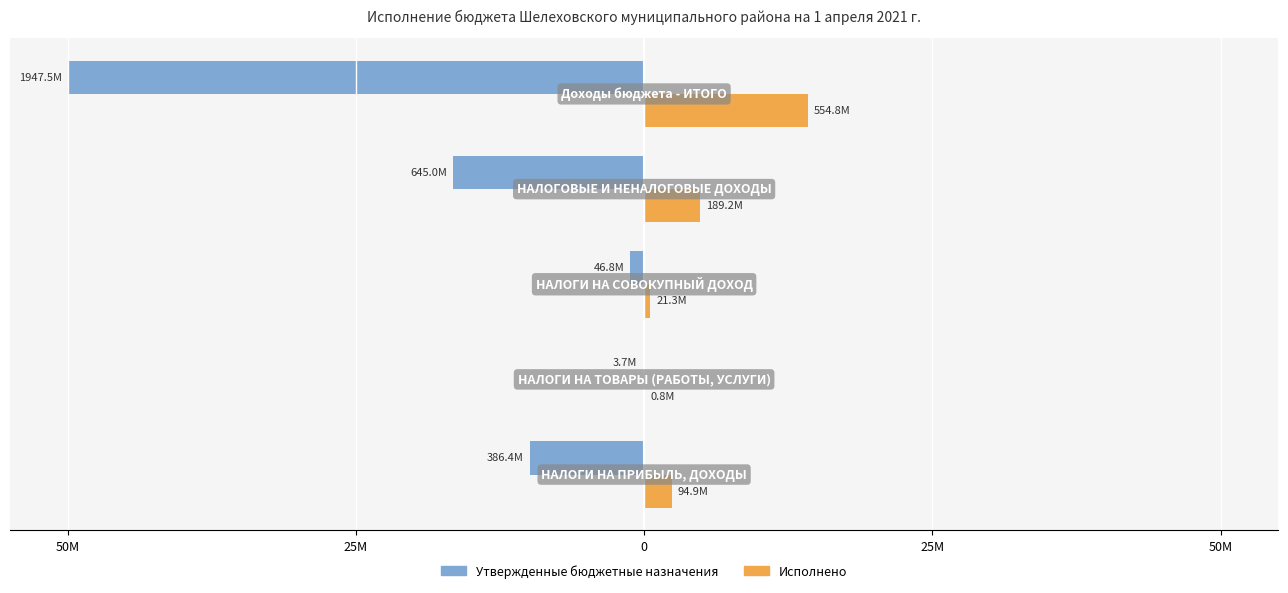

What are all the series names shown in the legend?

Утвержденные бюджетные назначения, Исполнено